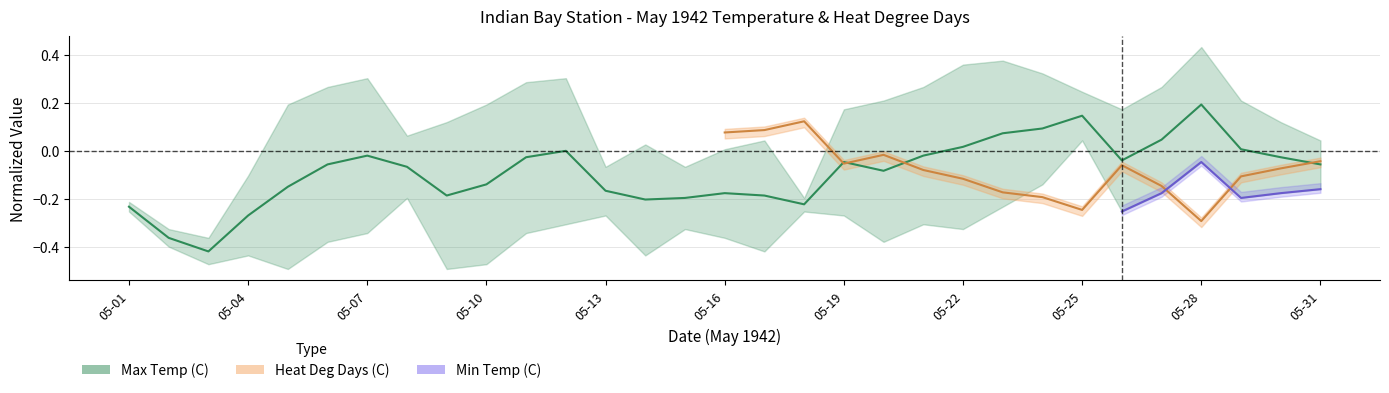

Reading left to right, extract all data points from this chart.

-0.2	-0.4	-0.4	-0.3	-0.1	-0.1	-0.0	-0.1	-0.2	-0.1	-0.0	0.0	-0.2	-0.2	-0.2	-0.2	-0.2	-0.2	-0.0	-0.1	-0.0	0.0	0.1	0.1	0.1	-0.0	0.0	0.2	0.0	-0.0	-0.1